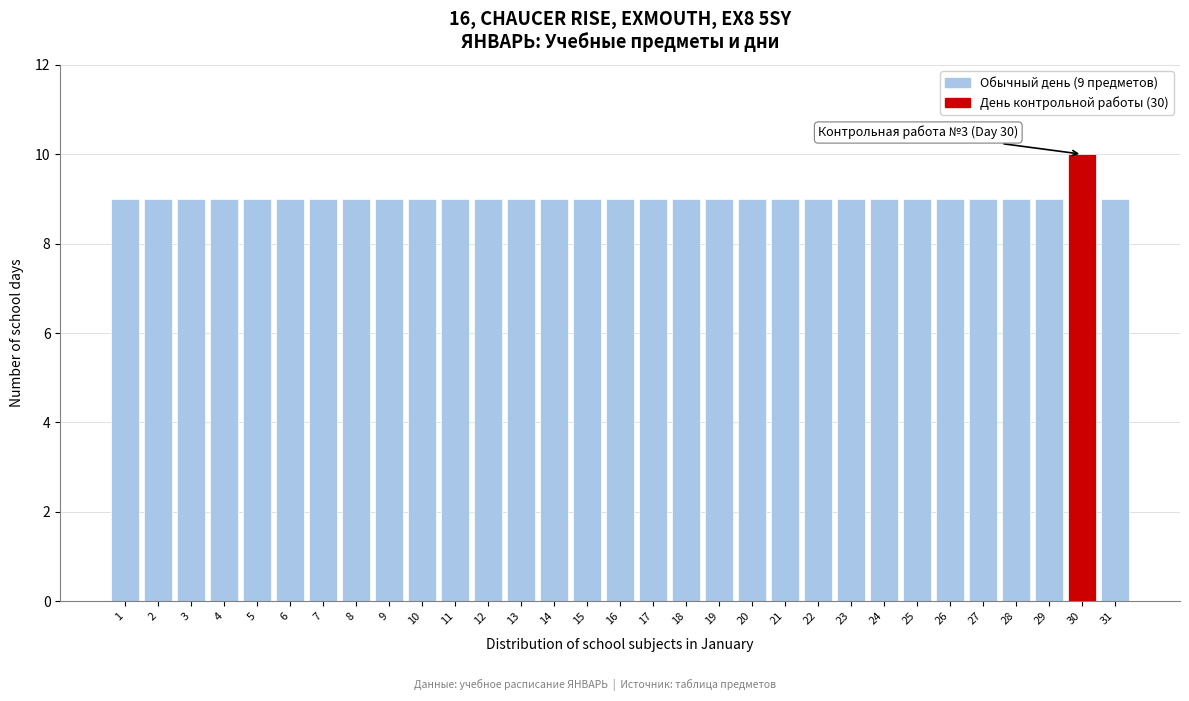

What is the ratio of the value at 30 to the value at 14?

1.1